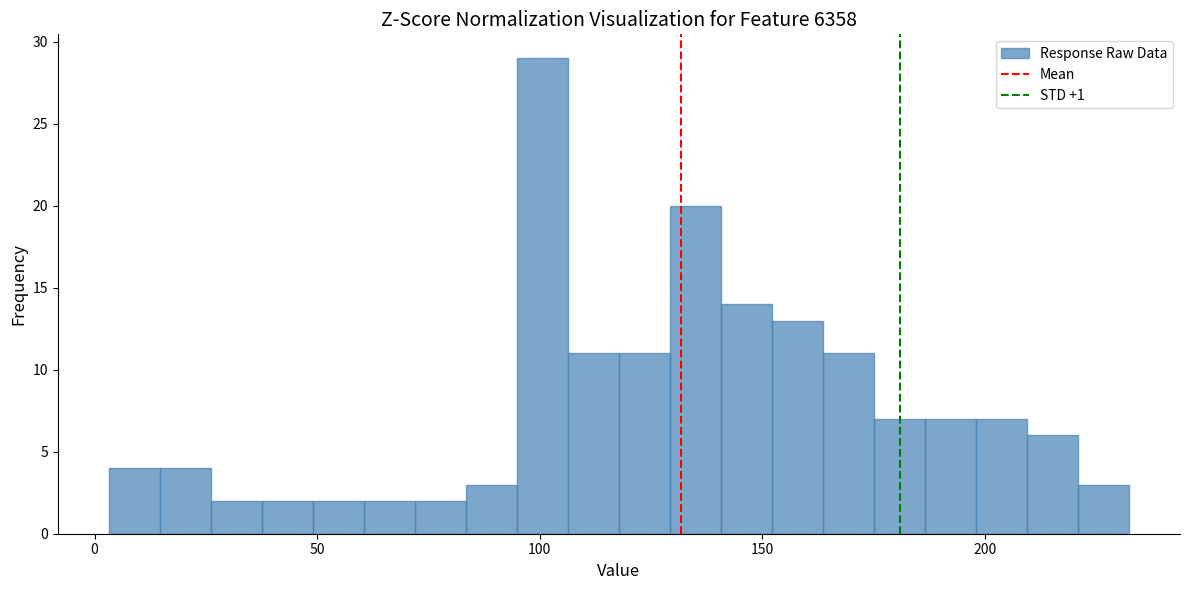

Around what value on the x-axis is the tallest bar? Give the approximate position of its centre, as read against the axis.

100